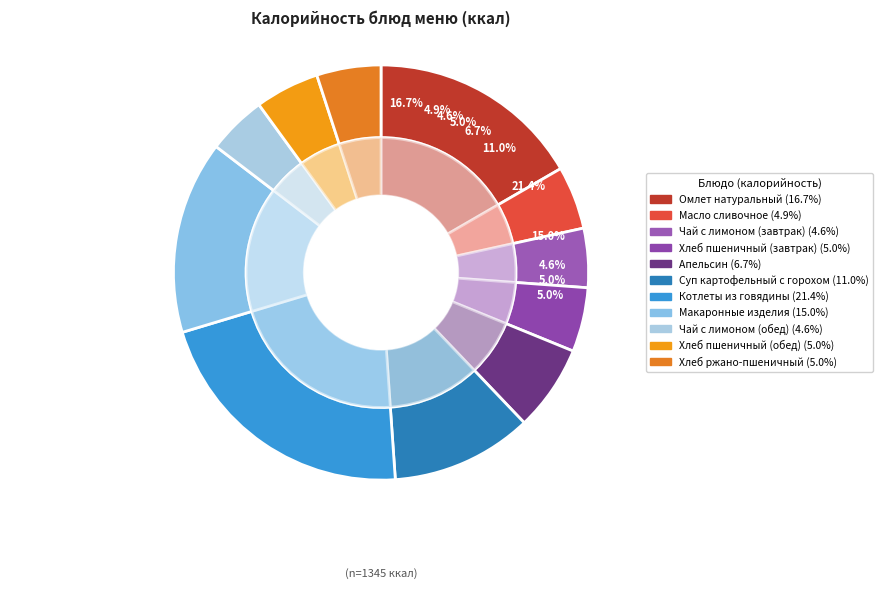

How many slices are in this pie chart?

11